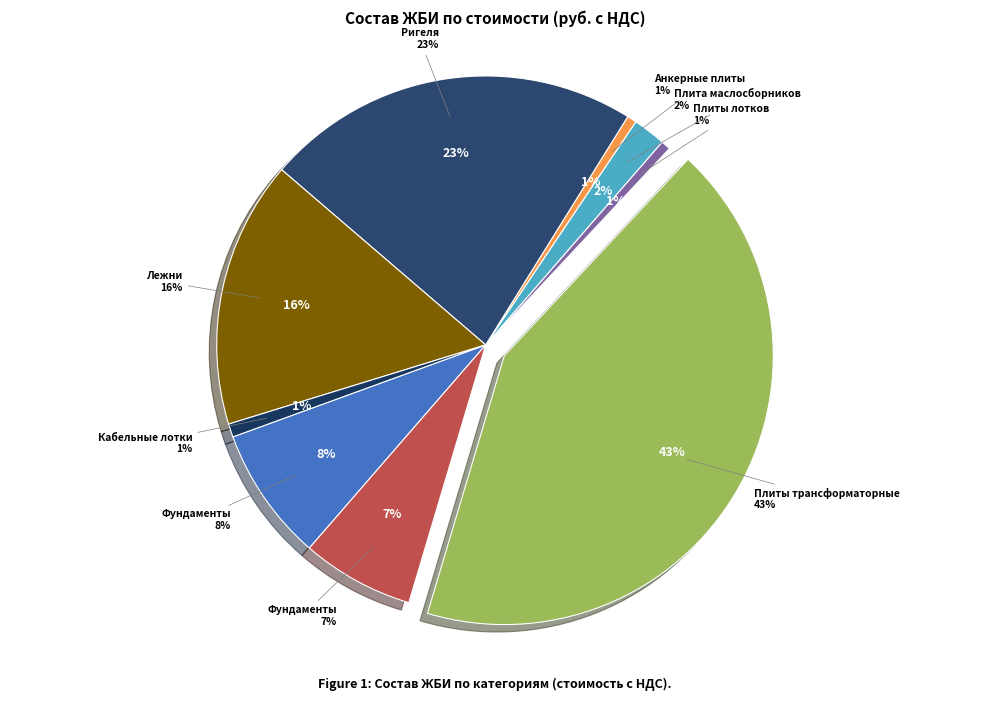

Does any single category account for the majority?

No